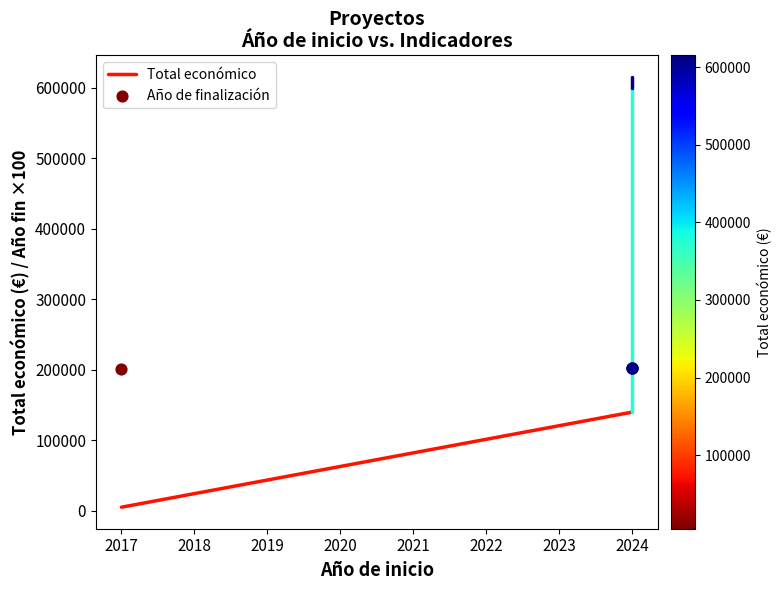

Which has a higher value, 2024 or 2017?

2024